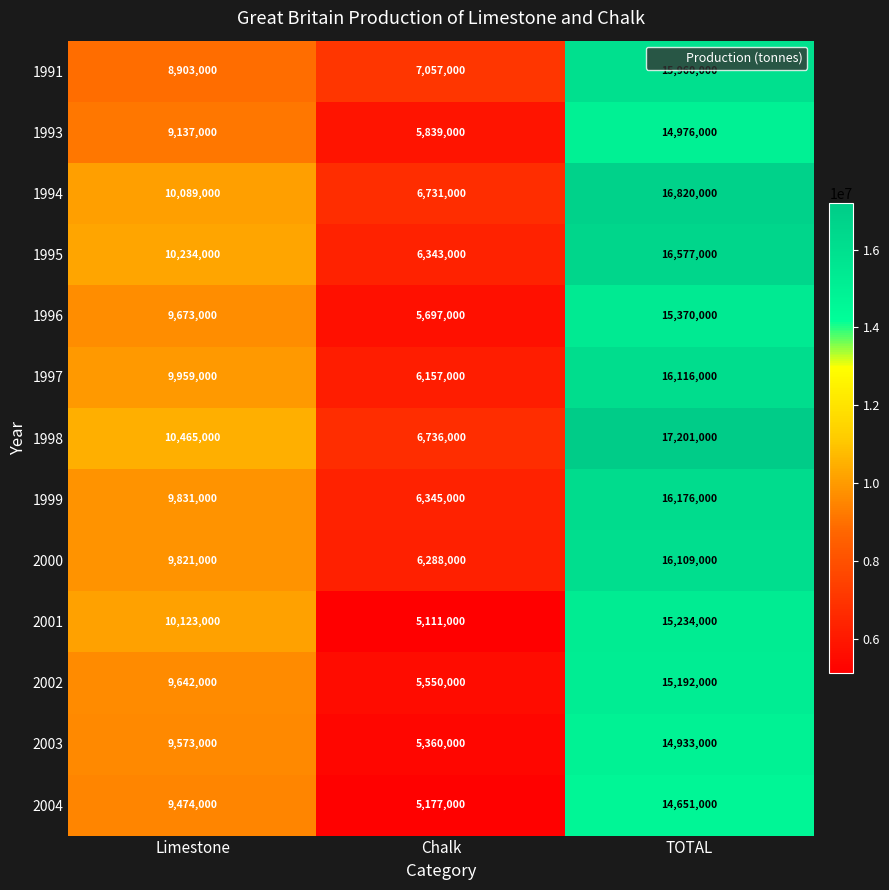

Is it true that 1998 equals 6983217 at Limestone?

False